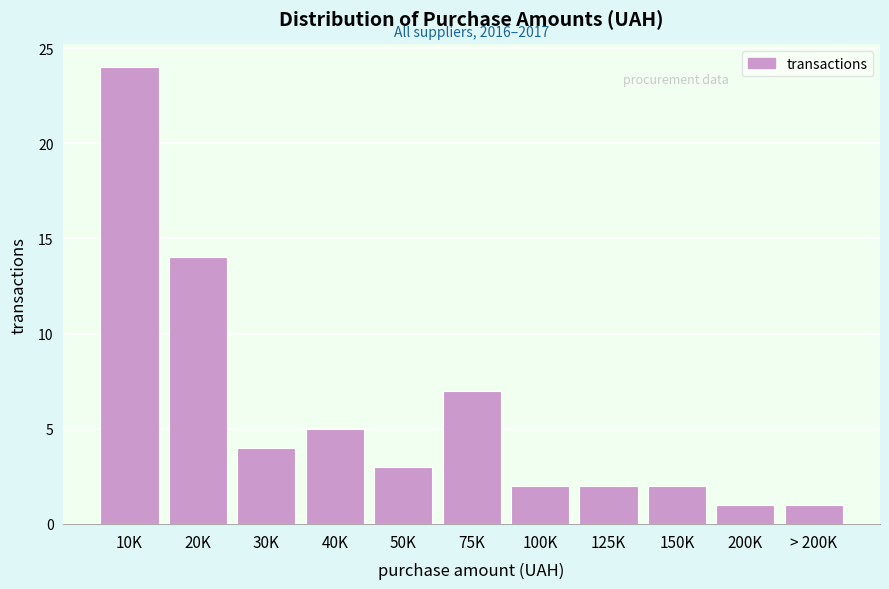

Reading left to right, transcribe all the data shown in this chart.

24	14	4	5	3	7	2	2	2	1	1